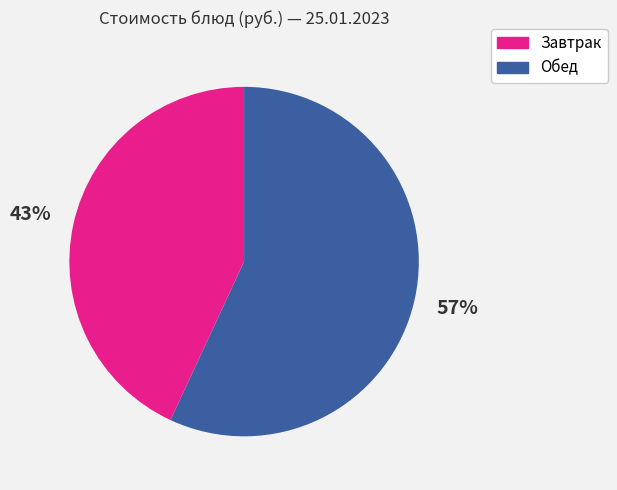

To the nearest percent, what is the average slice percentage?

50%